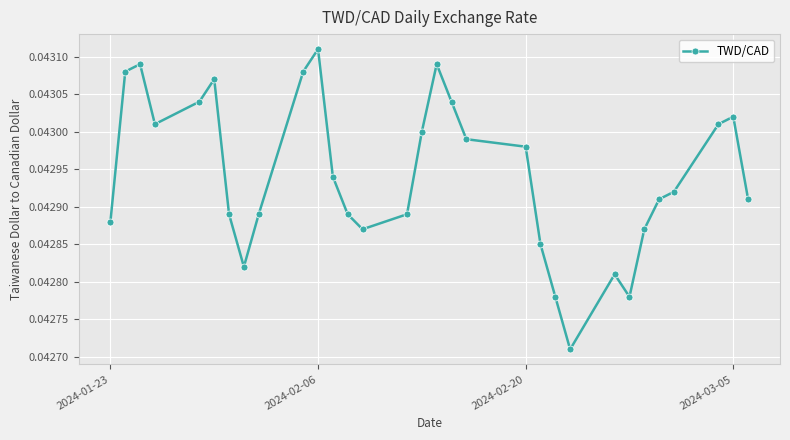

How many interior local valleys (lower than both neighbors) does the data have?

5